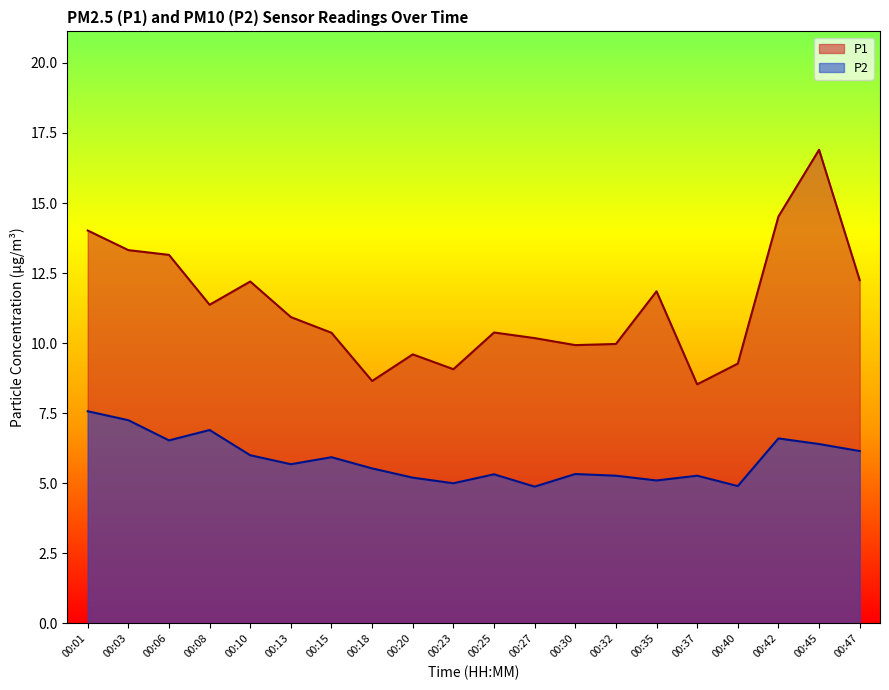

Does the chart display data point markers on the line(s)?

No